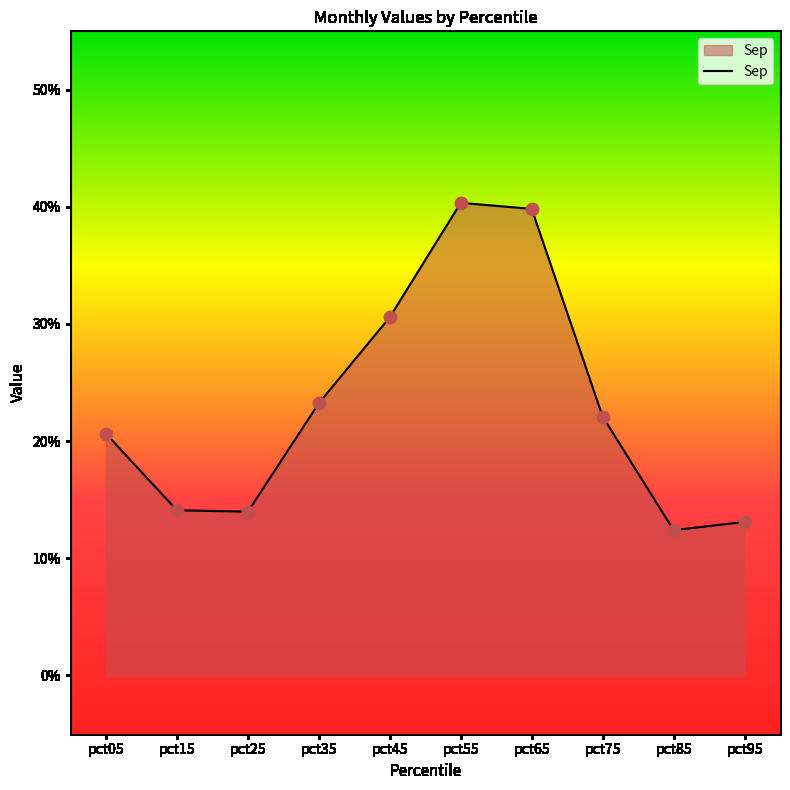

What is the change in value from pct45 to pct95?

-0.2